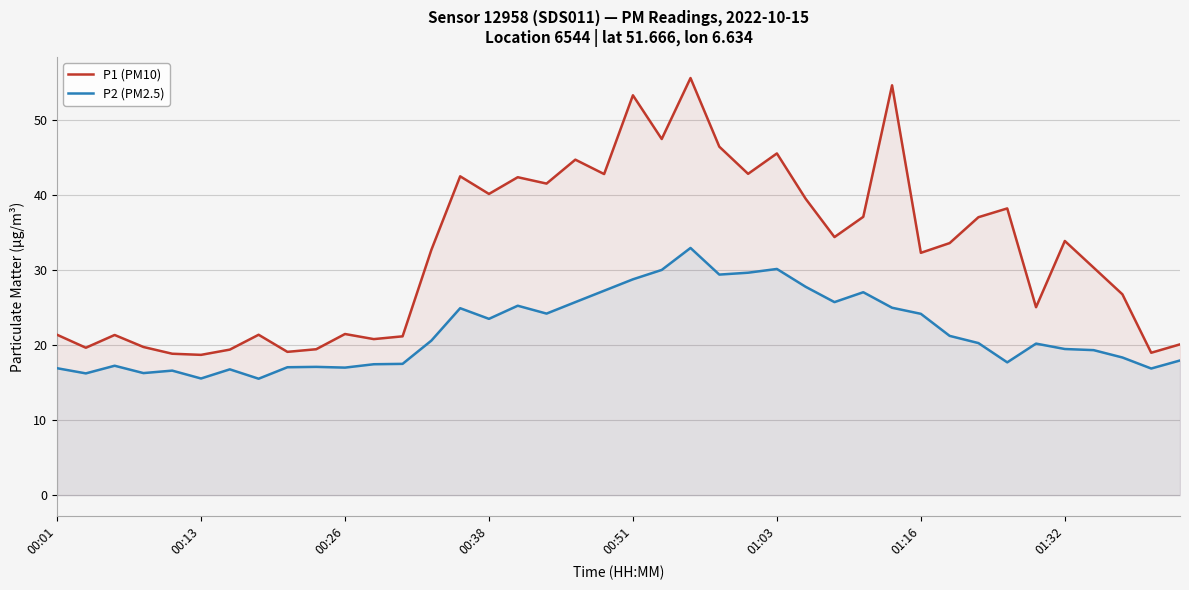

Reading left to right, transcribe all the data shown in this chart.

P1 (PM10): 21.4	19.6	21.4	19.8	18.9	18.7	19.4	21.4	19.1	19.4	21.5	20.8	21.2	32.7	42.5	40.1	42.4	41.5	44.7	42.8	53.3	47.5	55.6	46.5	42.8	45.5	39.5	34.4	37.1	54.6	32.3	33.6	37.0	38.2	25.1	33.9	30.3	26.8	19.0	20.1
P2 (PM2.5): 16.9	16.2	17.2	16.3	16.6	15.6	16.8	15.5	17.1	17.1	17.0	17.4	17.5	20.6	24.9	23.5	25.2	24.2	25.7	27.2	28.8	30.0	33.0	29.4	29.6	30.1	27.8	25.7	27.1	25.0	24.2	21.2	20.3	17.7	20.2	19.5	19.3	18.4	16.9	17.9